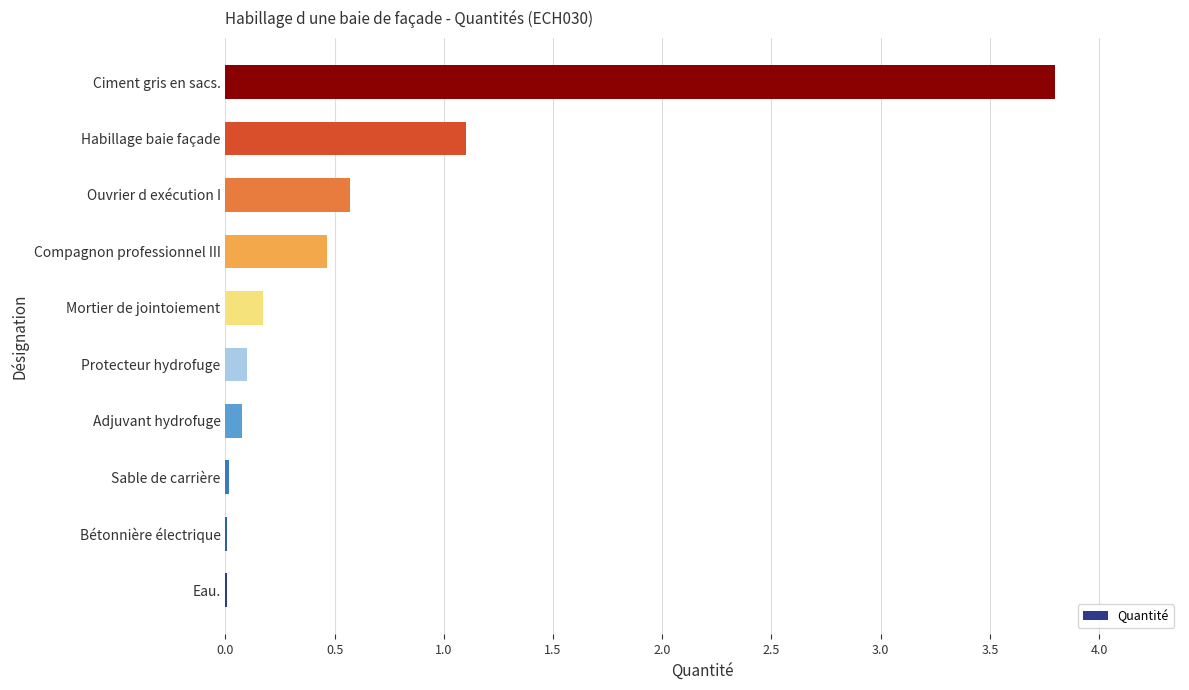

Does the chart contain stacked bars?

No